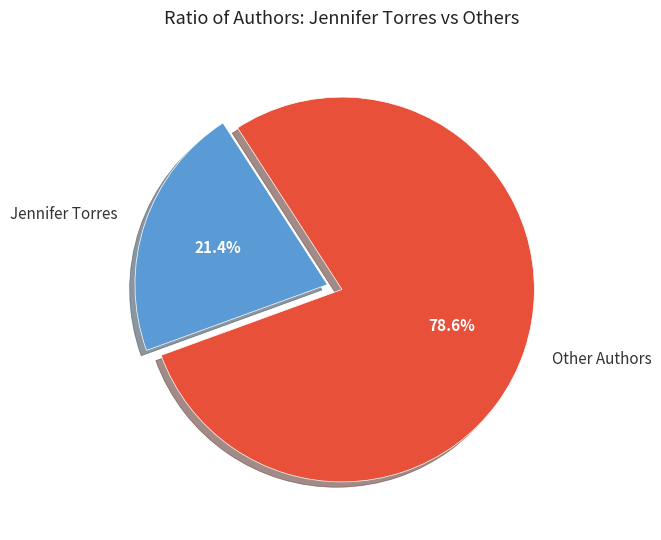

How many segments does this pie chart have?

2